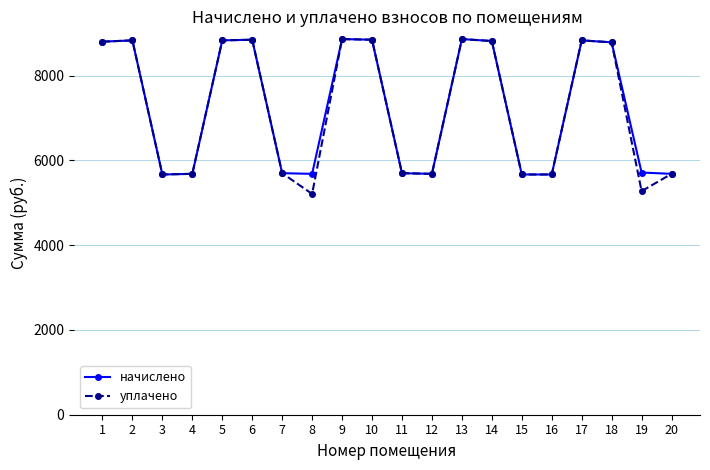

What is the value of the уплачено point at the 2nd from the left?

8832.0